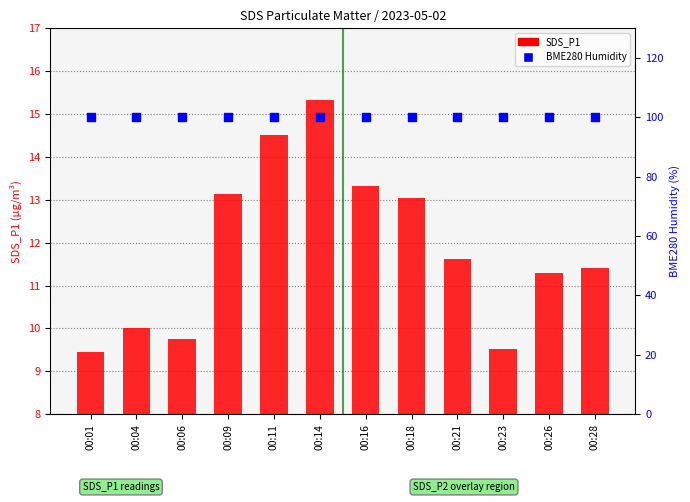

At which category is the sum across all series the highest?

00:14